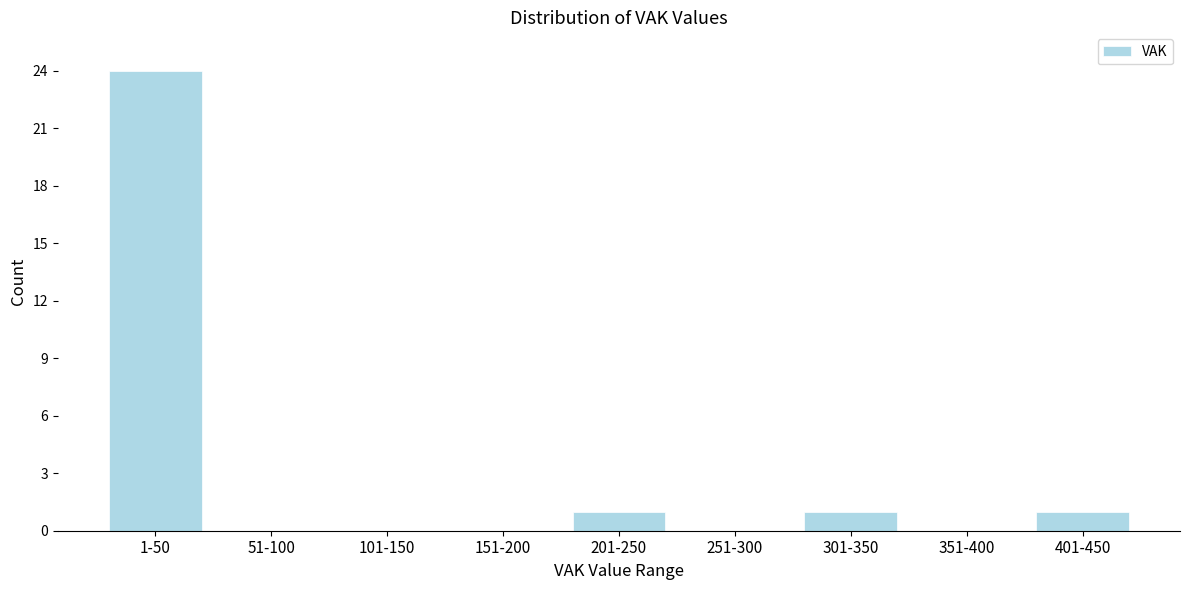

Reading left to right, what are all the values shown in this chart?

1-50=24	51-100=0	101-150=0	151-200=0	201-250=1	251-300=0	301-350=1	351-400=0	401-450=1